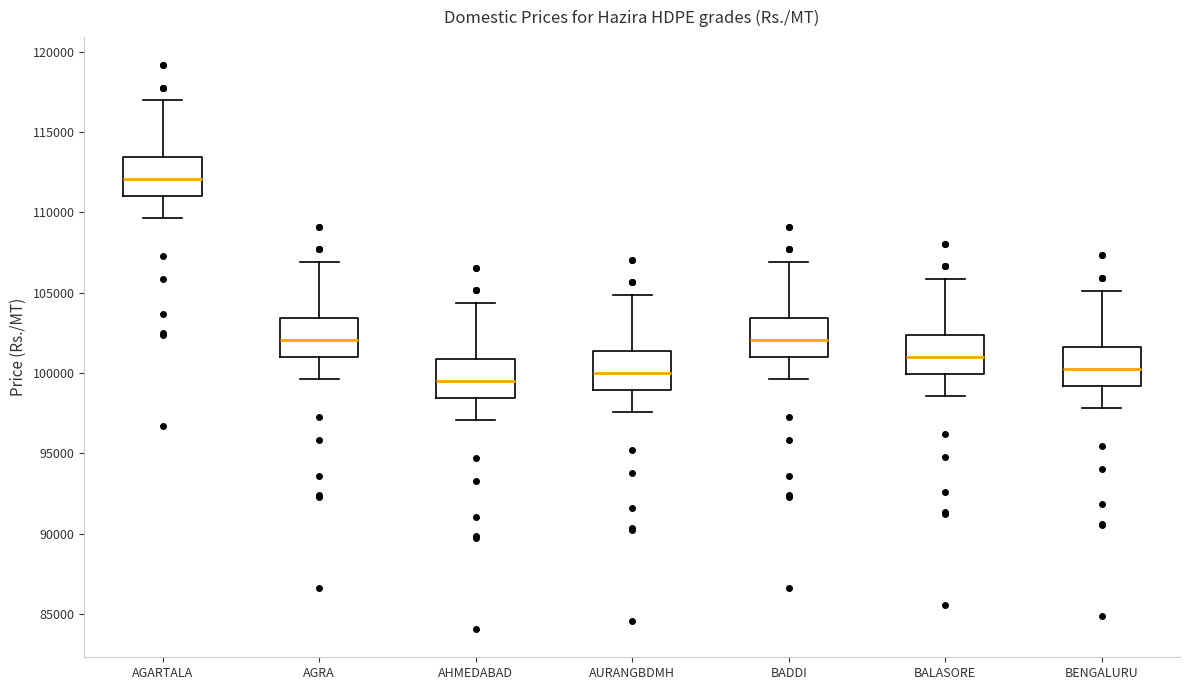

Where is the lower edge of the box for AGARTALA on the y-axis? The values are not printed on the chart, so give them approximately, as read against the axis.

111000